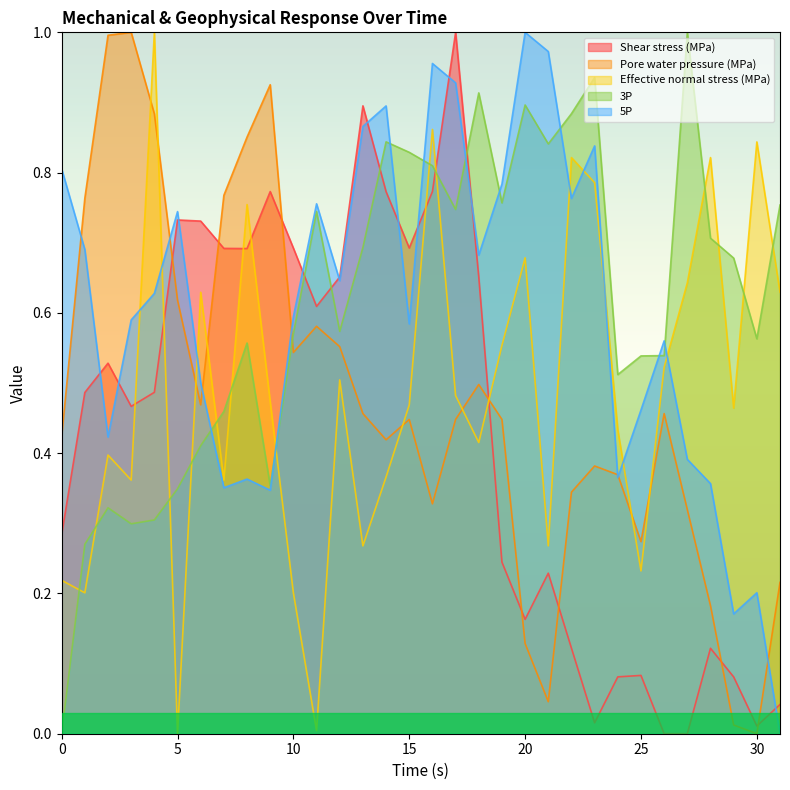

How many times do Effective normal stress (MPa) and 5P cross each other?

9